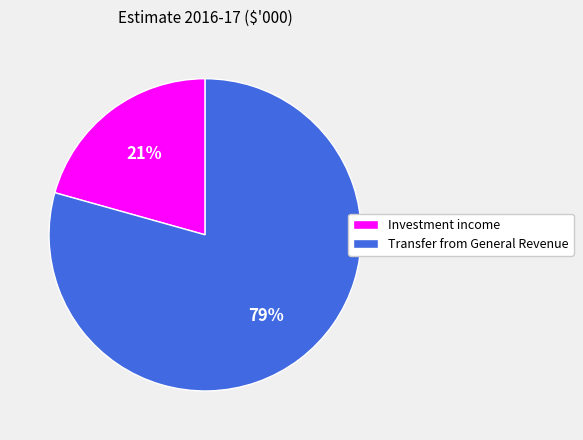

Is there a majority slice in this chart?

Yes